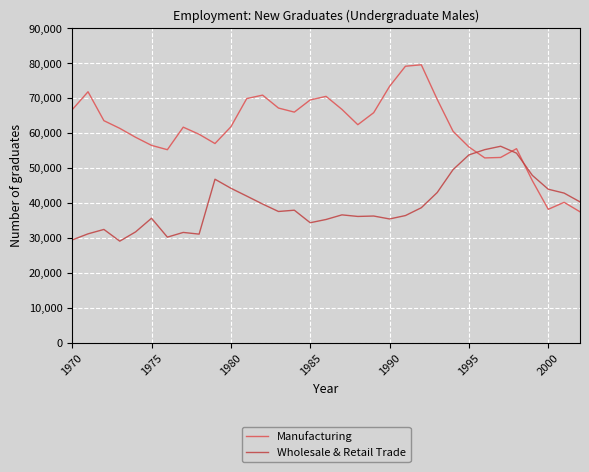

Reading left to right, transcribe all the data shown in this chart.

Manufacturing: 66662	71821	63542	61343	58775	56467	55228	61680	59645	56992	61777	69871	70856	67156	65993	69485	70502	66771	62387	65827	73367	79133	79550	69667	60509	56011	52872	53007	55523	46333	38155	40155	37443
Wholesale & Retail Trade: 29381	31129	32390	29036	31697	35598	30185	31534	31049	46771	44192	41944	39668	37531	37899	34313	35242	36564	36112	36231	35392	36364	38606	42949	49513	53742	55245	56212	54234	47861	43908	42797	40287